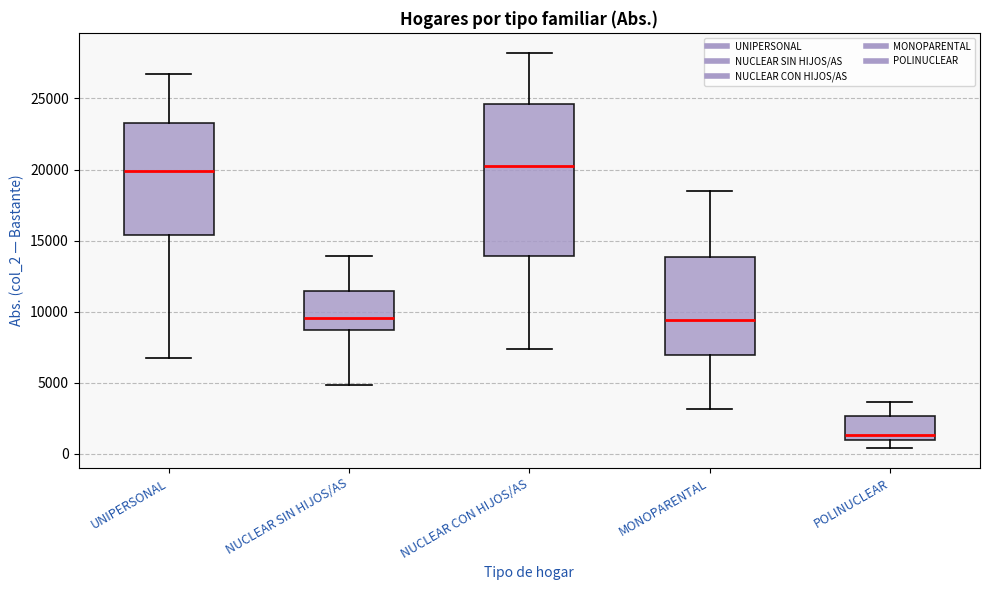

Reading left to right, read every box against the y-axis: the position of its median line, the range the box covers, and the ends of its whiskers. The values are not printed on the chart, so give them approximately, as read against the axis.

UNIPERSONAL: median 20000, box 15500 to 23500, whiskers 6500 to 26500
NUCLEAR SIN HIJOS/AS: median 9500, box 8500 to 11500, whiskers 5000 to 14000
NUCLEAR CON HIJOS/AS: median 20000, box 14000 to 24500, whiskers 7500 to 28000
MONOPARENTAL: median 9500, box 7000 to 14000, whiskers 3000 to 18500
POLINUCLEAR: median 1500, box 1000 to 2500, whiskers 500 to 3500